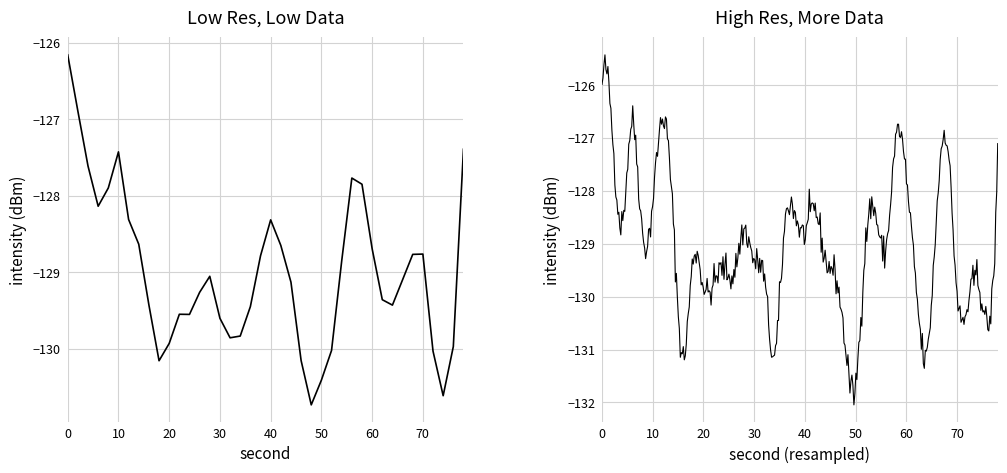

List the labels in order of value, smallest first.

25, 8, 17, 32, 24, 38, 36, 35, 31, 10, 11, 16, 37, 23, 13, 12, 15, 22, 9, 28, 26, 4, 20, 14, 18, 2, 7, 27, 19, 33, 21, 5, 30, 39, 34, 29, 1, 3, 6, 0